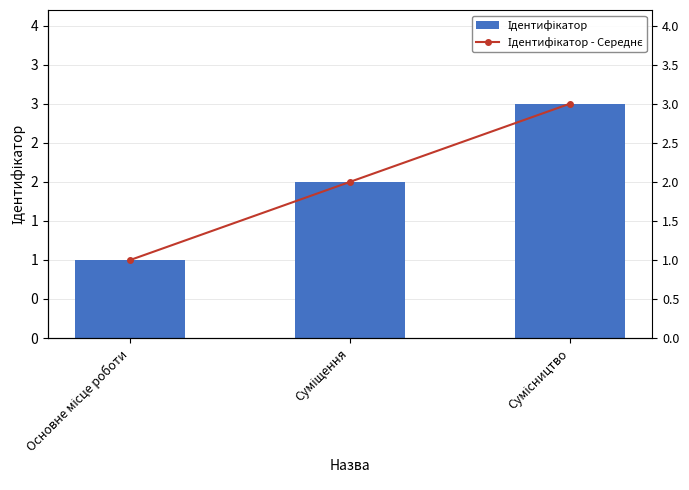

What are all the series names shown in the legend?

Ідентифікатор, Ідентифікатор - Середнє